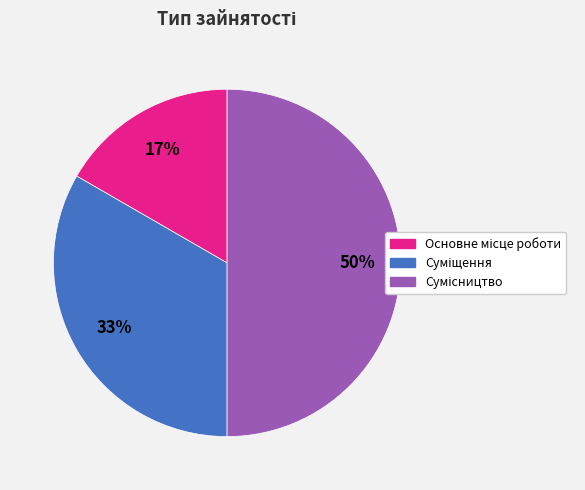

To the nearest percent, what is the average slice percentage?

33%